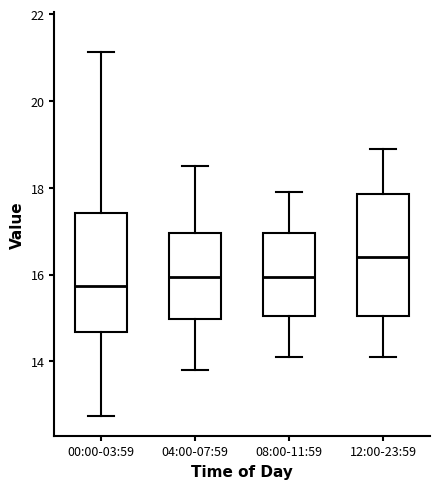

Reading left to right, transcribe this box plot: for each box, give where its median line is, the range the box spans, and where its two whiskers end, as read against the y-axis. The values are not printed on the chart, so give them approximately, as read against the axis.

00:00-03:59: median 15.8, box 14.6 to 17.4, whiskers 12.8 to 21.2
04:00-07:59: median 16.0, box 15.0 to 17.0, whiskers 13.8 to 18.6
08:00-11:59: median 16.0, box 15.0 to 17.0, whiskers 14.2 to 18.0
12:00-23:59: median 16.4, box 15.0 to 17.8, whiskers 14.2 to 19.0